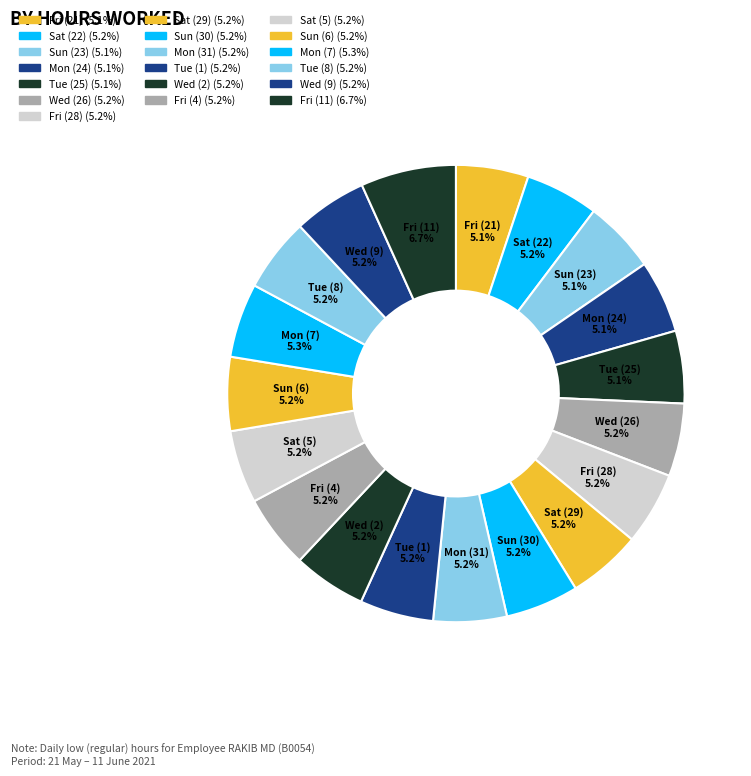

Is there any slice that represents more than half of the pie?

No